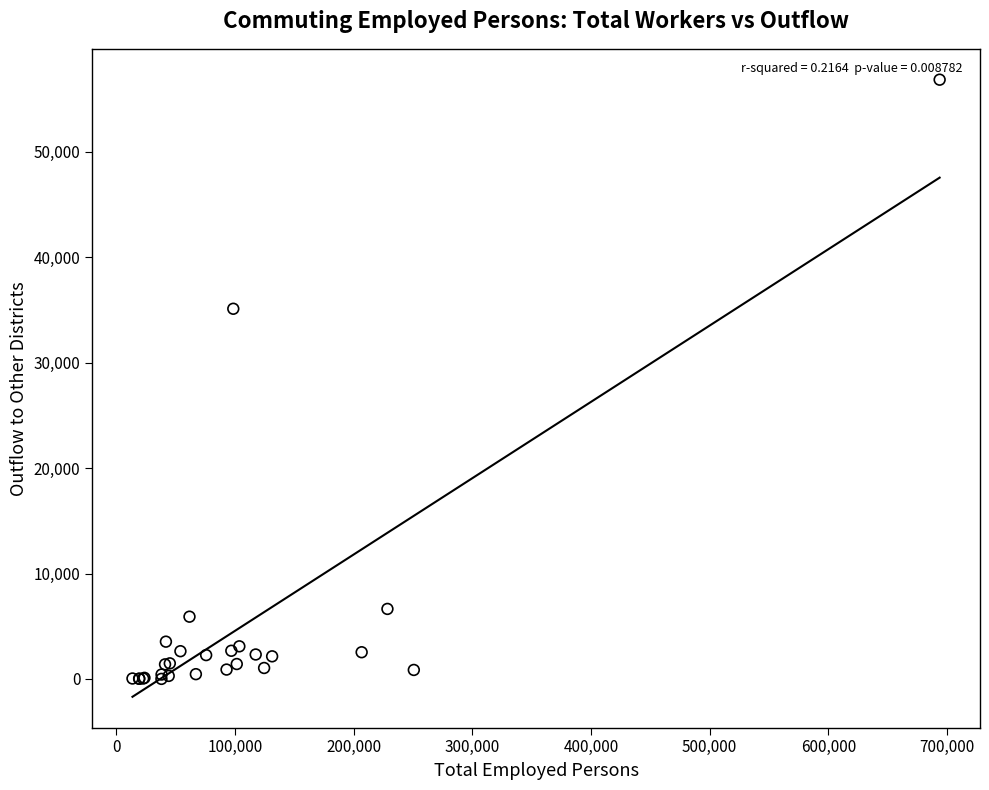

What Y value in the scatter plot is closest to 28423?

35114